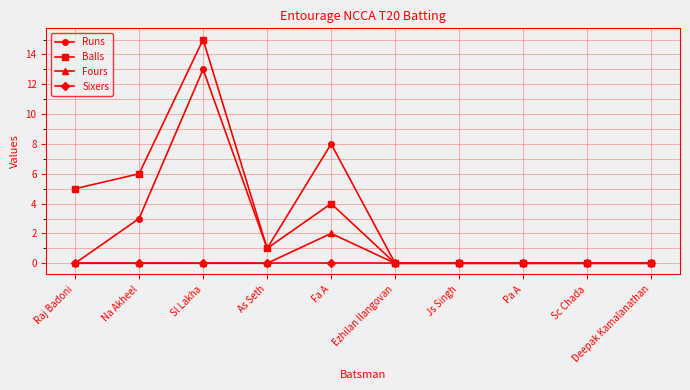

The Fours series shows 0 at Sc Chada. True or false?

True